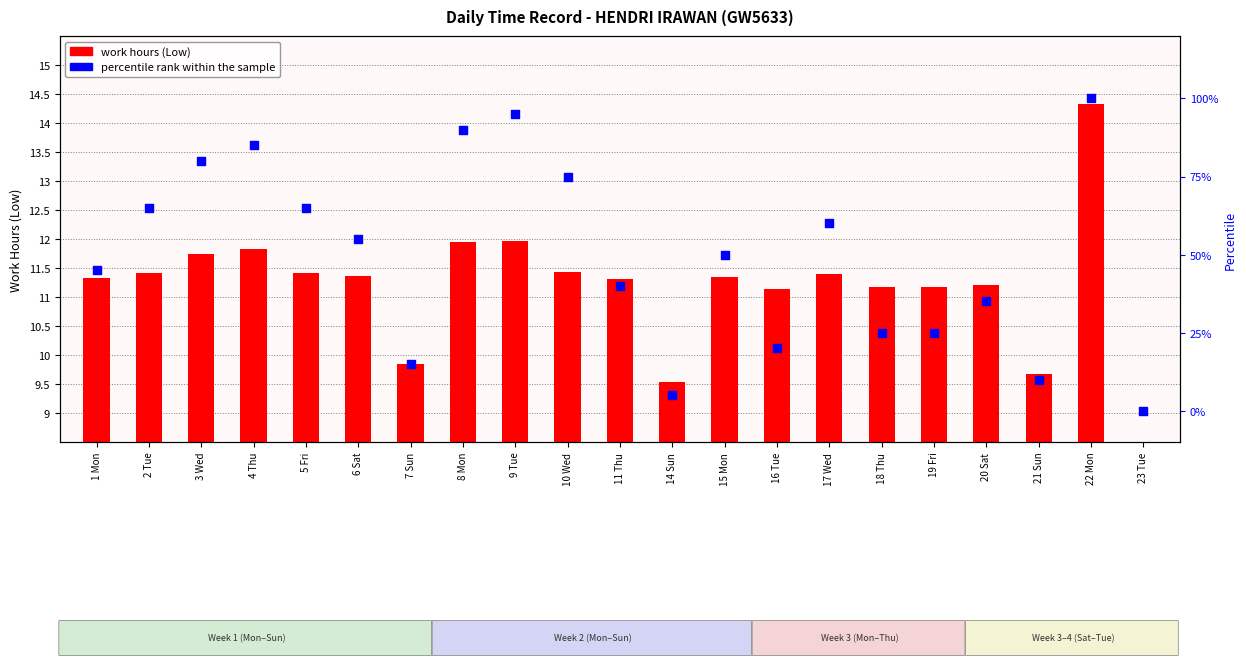

Which series has the widest spread of Y values?

percentile rank within the sample